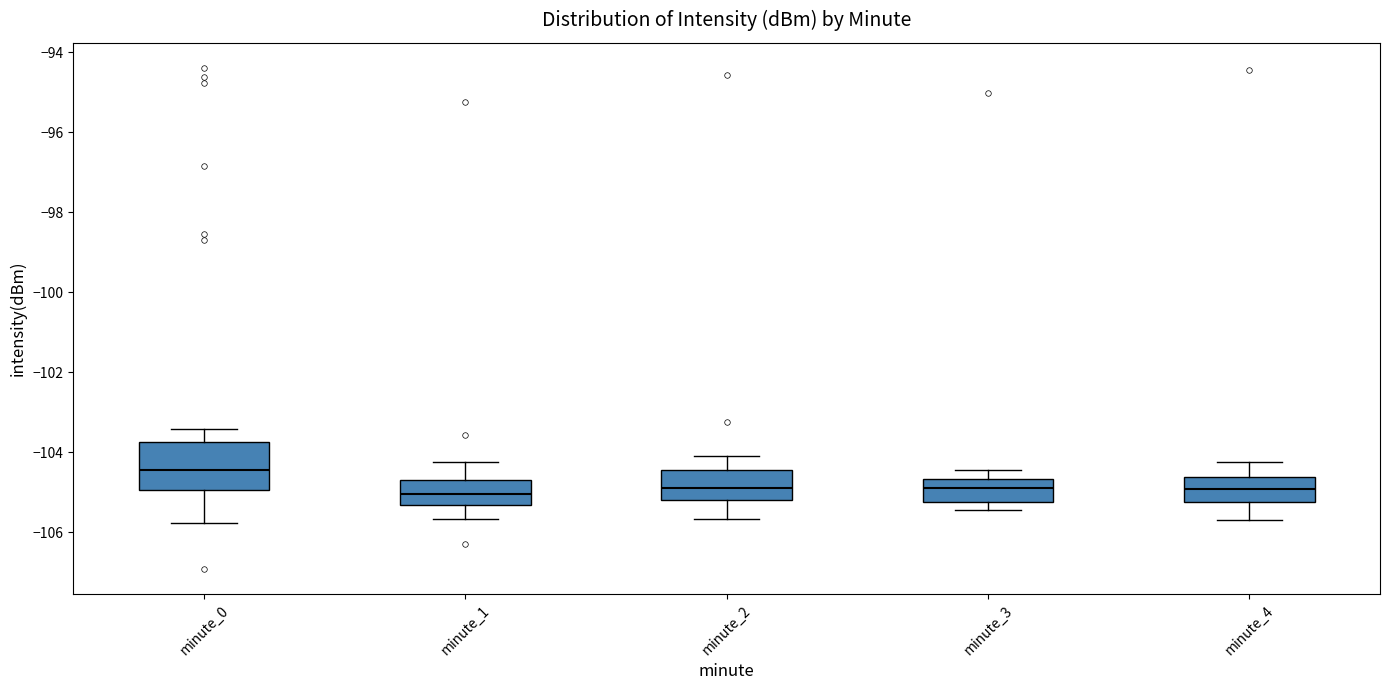

Where is the upper edge of the box for minute_2 on the y-axis? The values are not printed on the chart, so give them approximately, as read against the axis.

-104.4